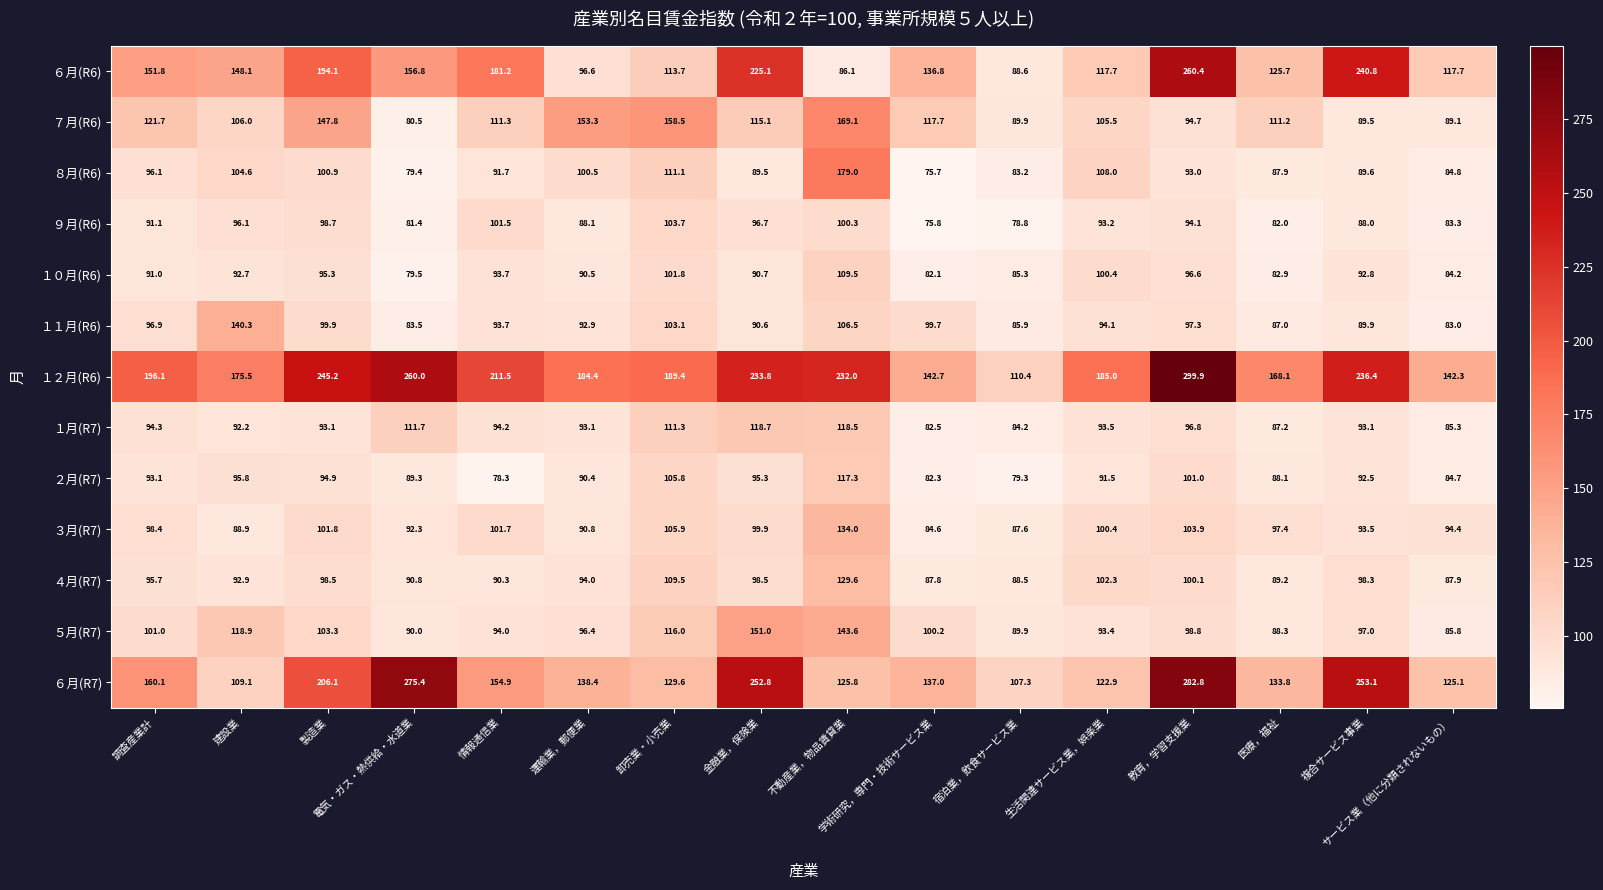

How many values in the ６月(R7) series are below 138?

8